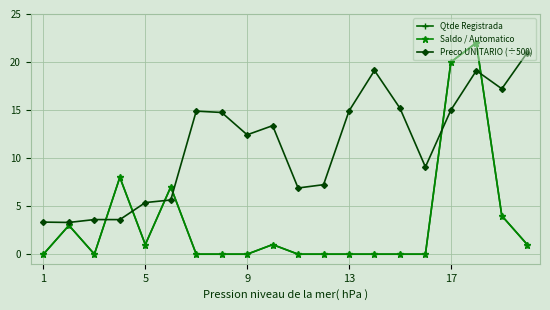

Does the chart have visible grid lines?

Yes